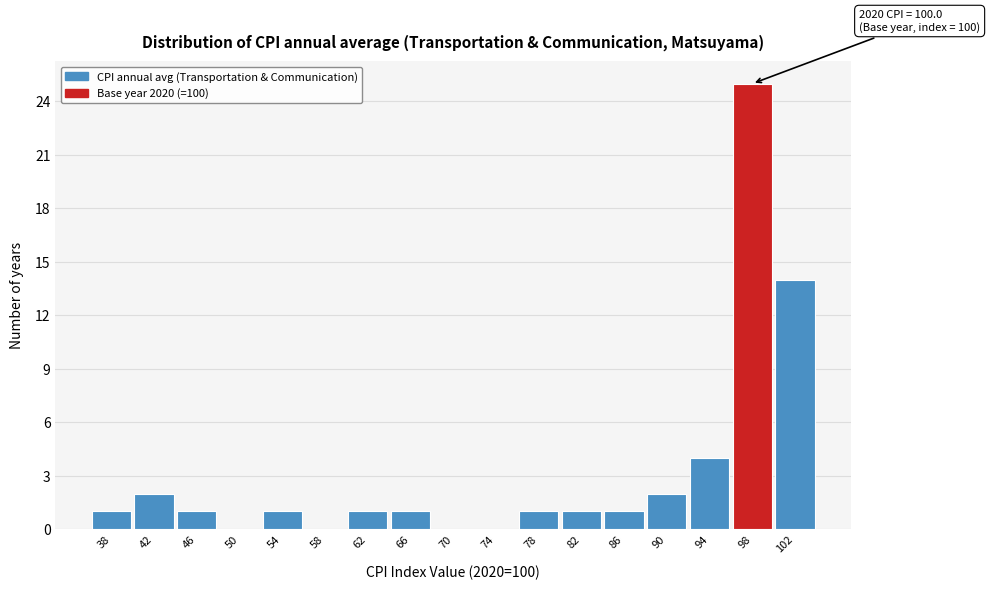

Reading right to left, extract all data points from this chart.

102=14	98=25	94=4	90=2	86=1	82=1	78=1	74=0	70=0	66=1	62=1	58=0	54=1	50=0	46=1	42=2	38=1